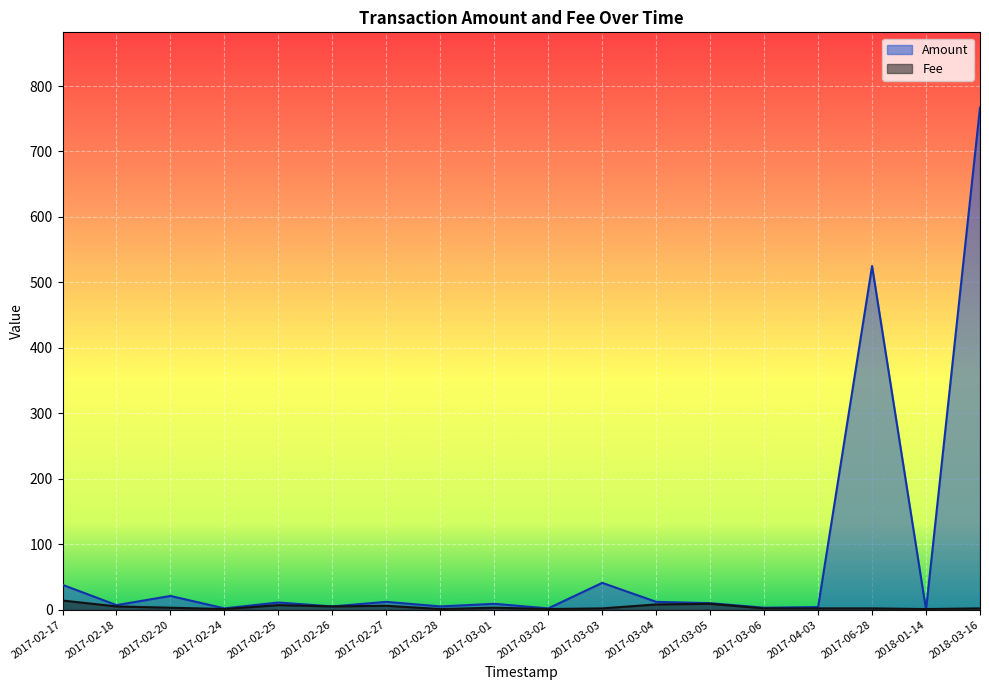

True or false: Fee has a value of 0.7 at 2017-03-03.

False